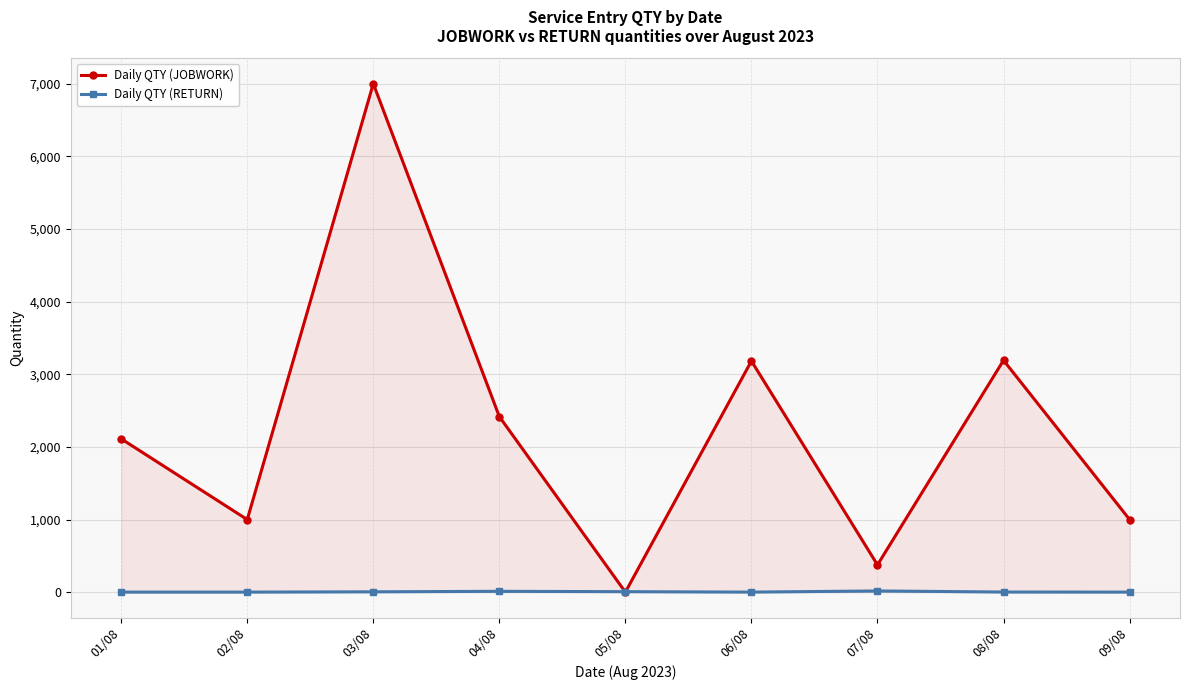

How many times do Daily QTY (JOBWORK) and Daily QTY (RETURN) cross each other?

2